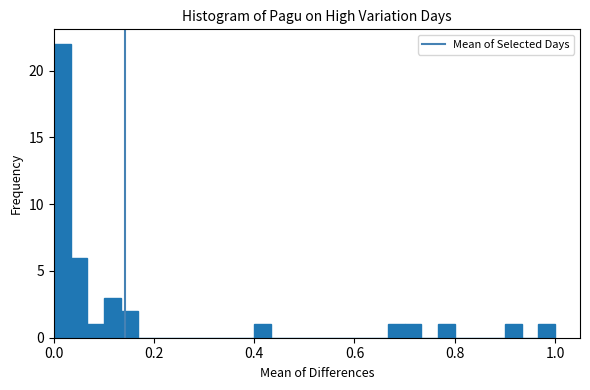

Read against the x-axis, roughly where is the centre of the tallest bar?

0.02